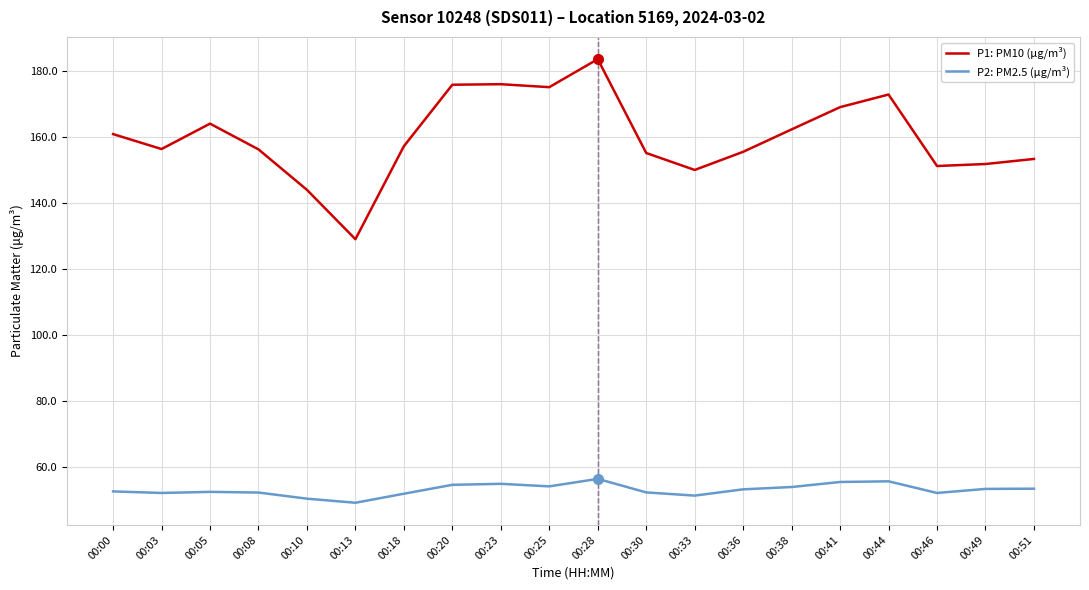

At how many categories does at least one series exceed 108?

20